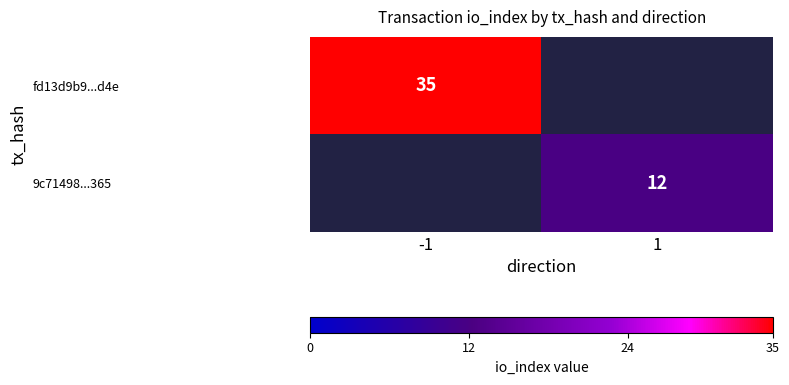

Is it true that 9c71498...365 equals 21 at 1?

False